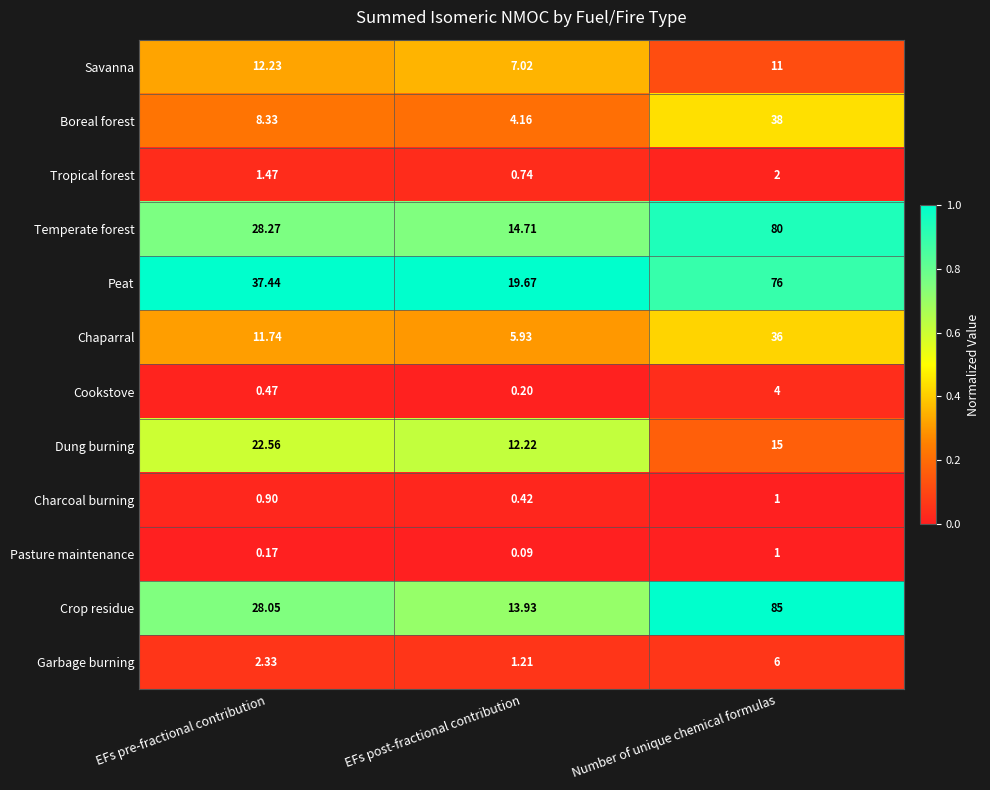

List the labels in order of Crop residue value, largest first.

Number of unique chemical formulas, EFs pre-fractional contribution, EFs post-fractional contribution